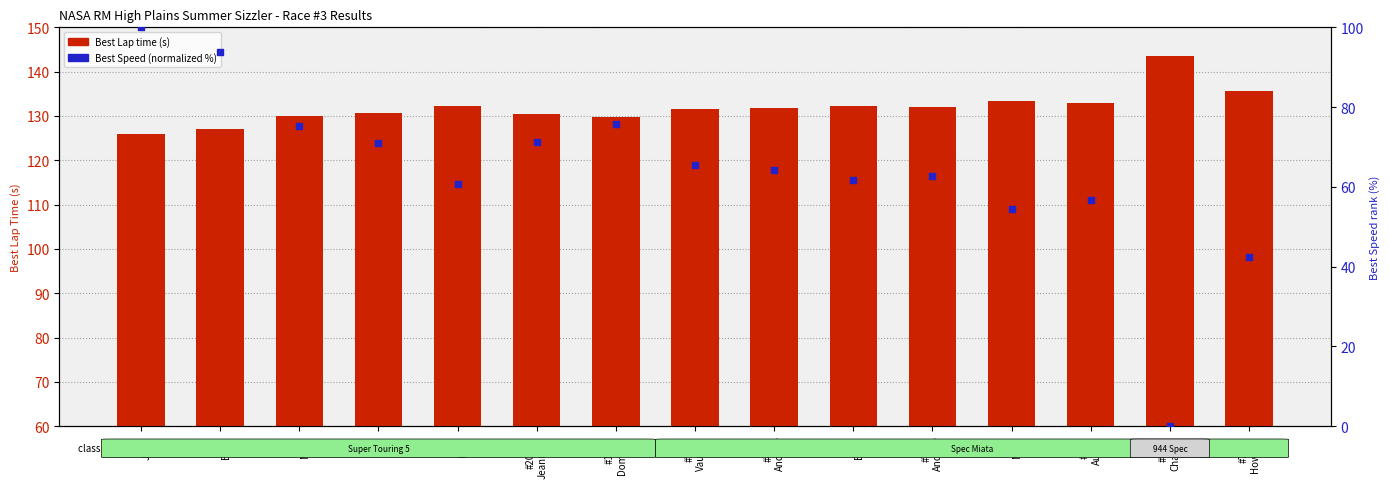

Which series contains the lowest Y value?

Best Speed (normalized %)